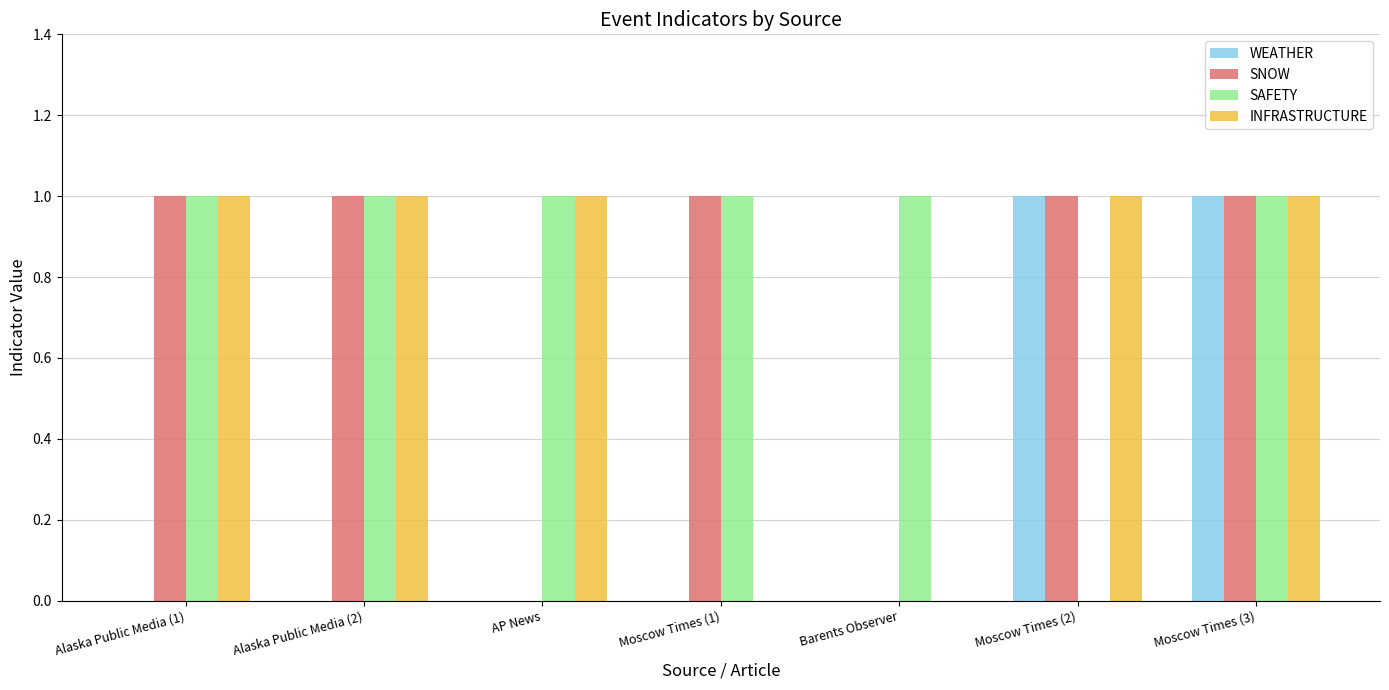

Is it true that WEATHER equals 0 at Barents Observer?

True